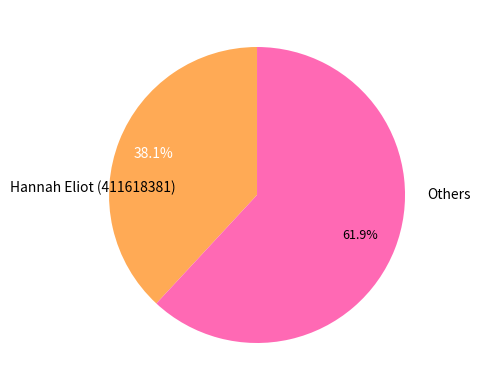

Does any single category account for the majority?

Yes